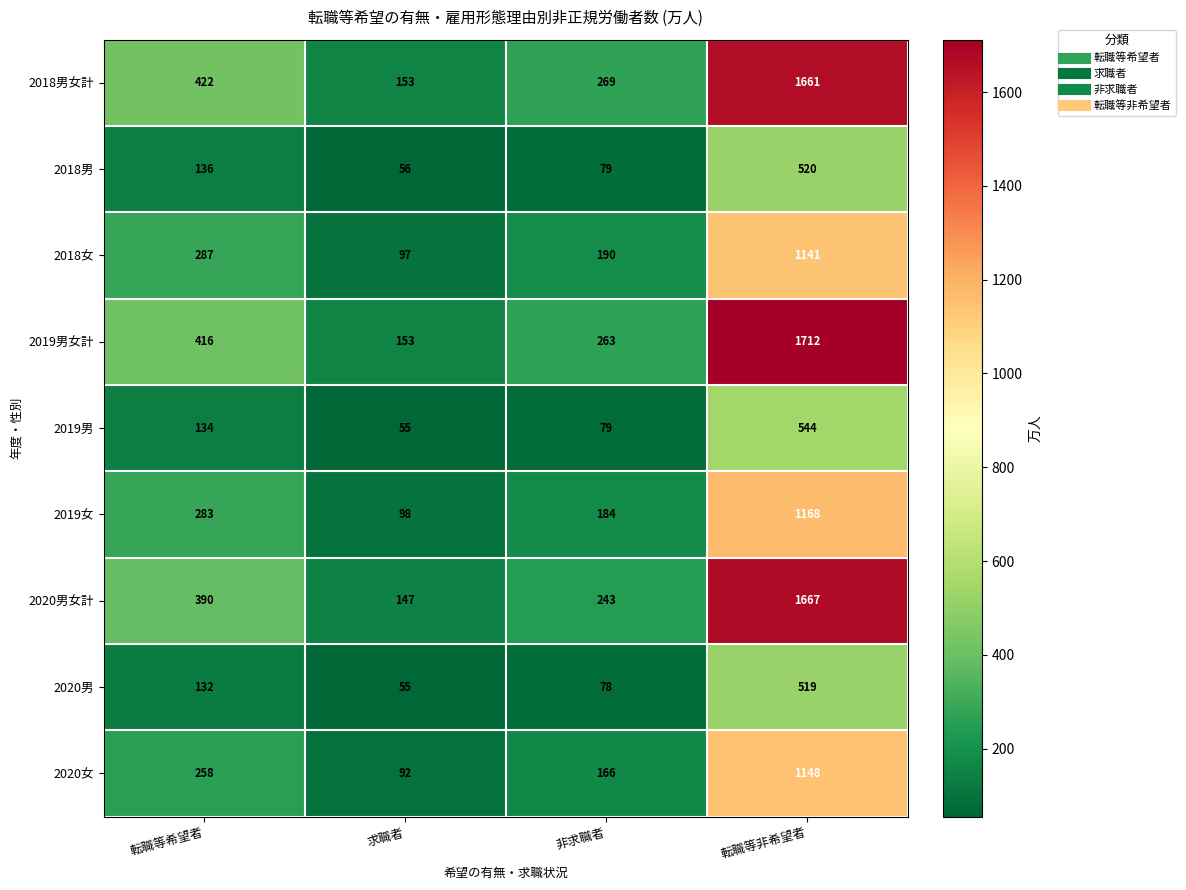

The value of 2019男女計 at 求職者 is 153. True or false?

True